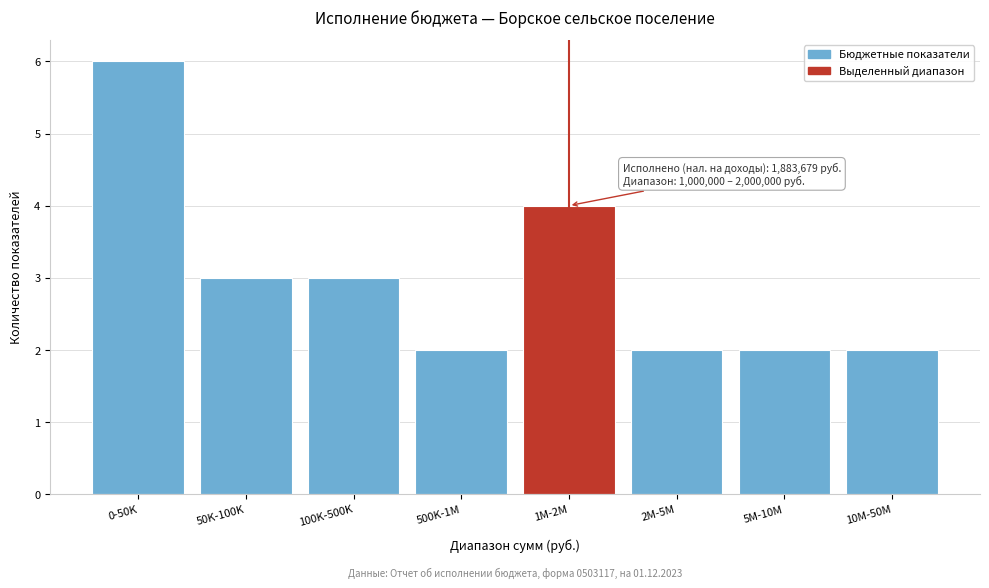

Reading left to right, transcribe all the data shown in this chart.

0-50K=6	50K-100K=3	100K-500K=3	500K-1M=2	1M-2M=4	2M-5M=2	5M-10M=2	10M-50M=2